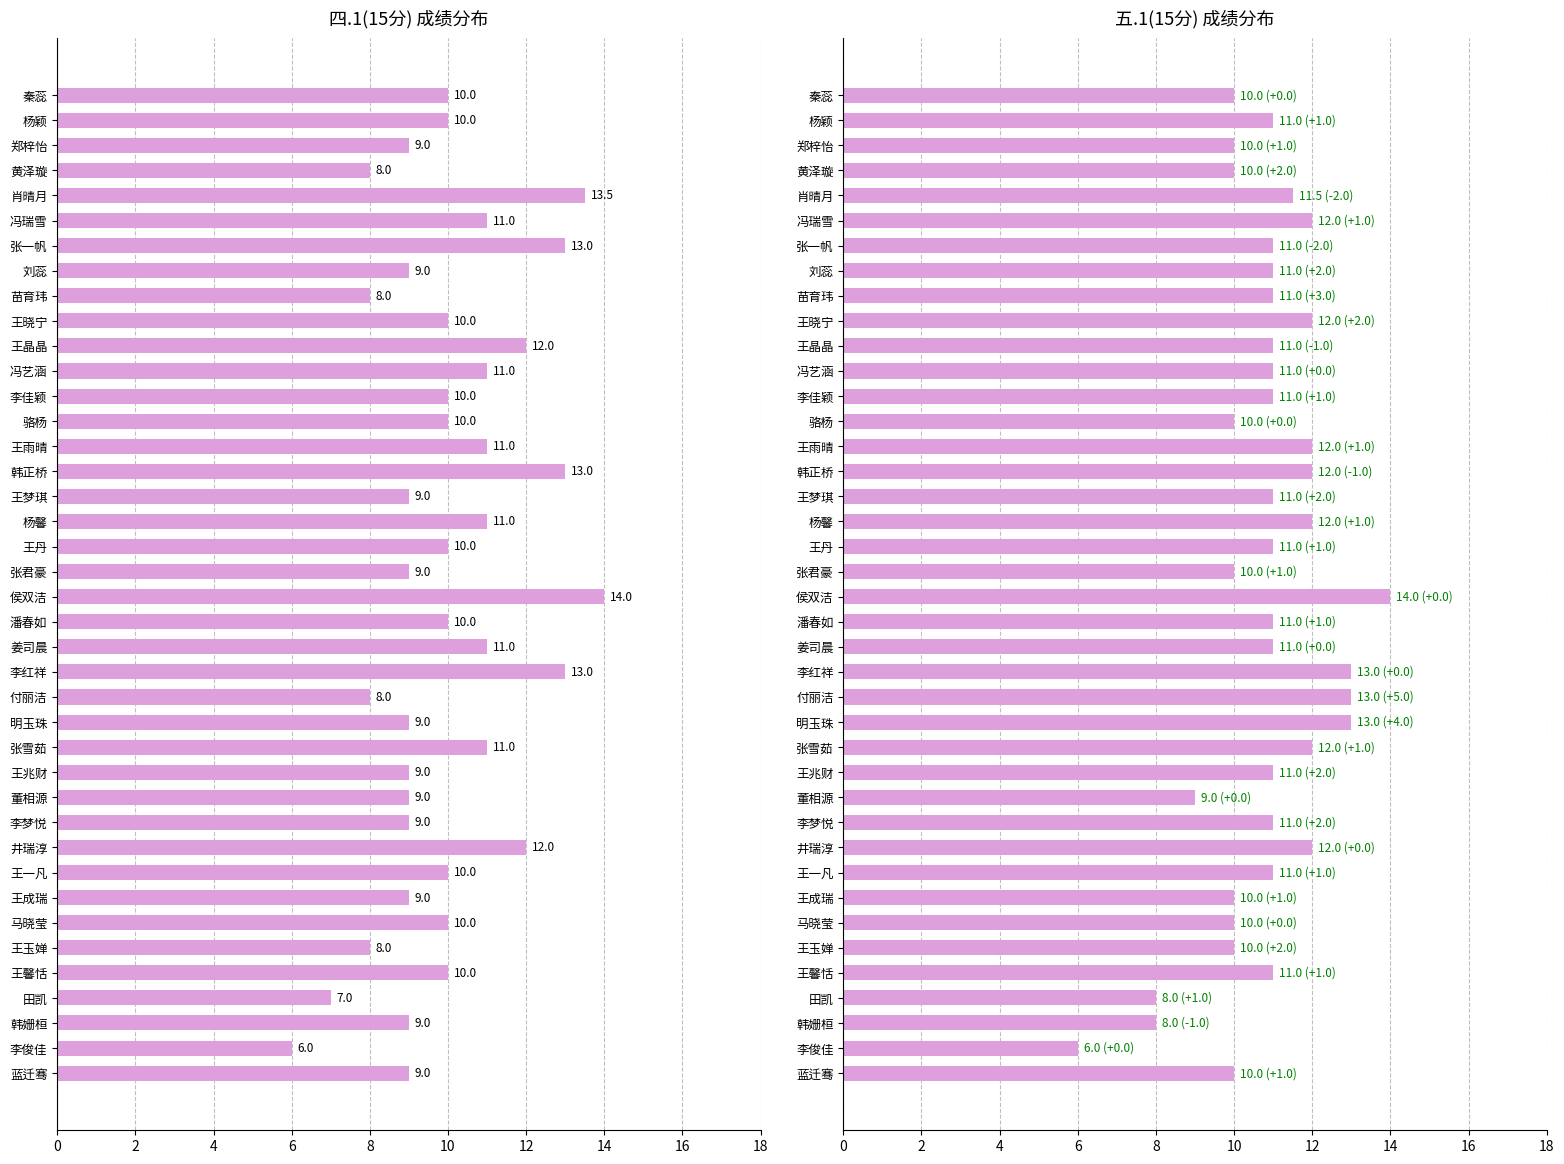

How many categories are shown in the chart?

40